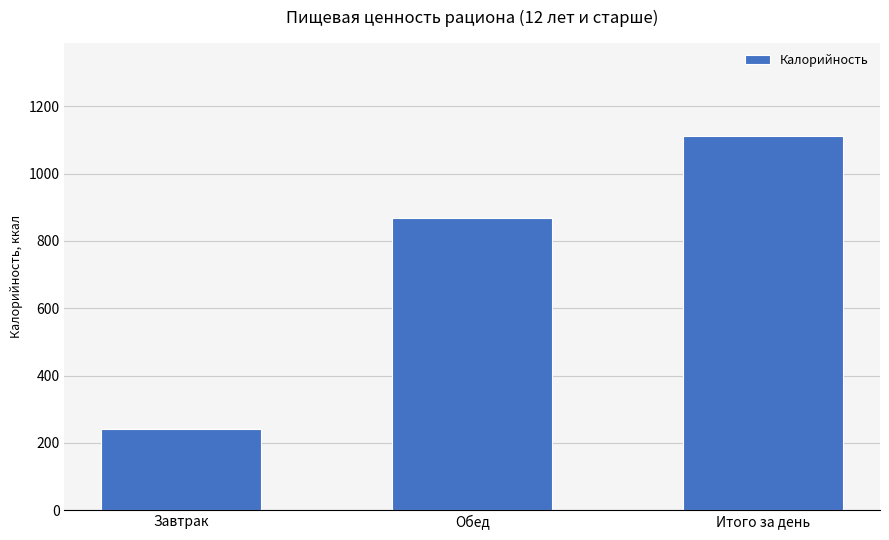

True or false: the data shows 368.2 at Итого за день.

False